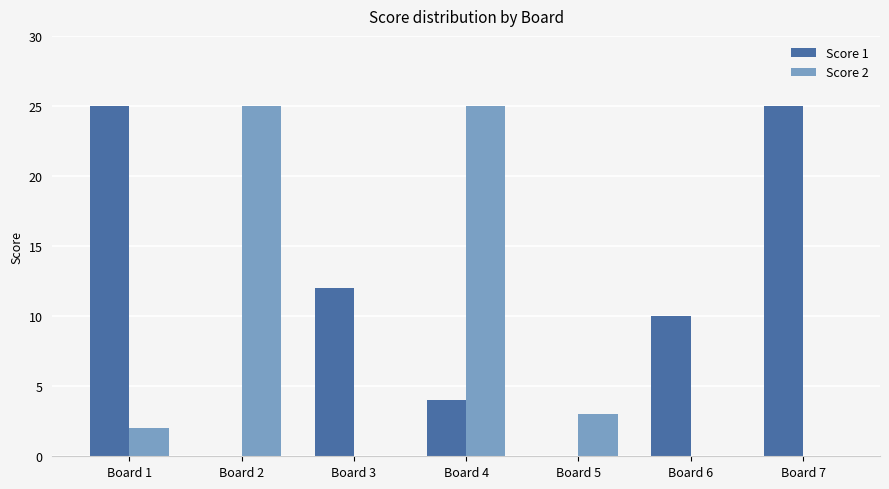

Between Board 3 and Board 6, which series saw the biggest shift?

Score 1